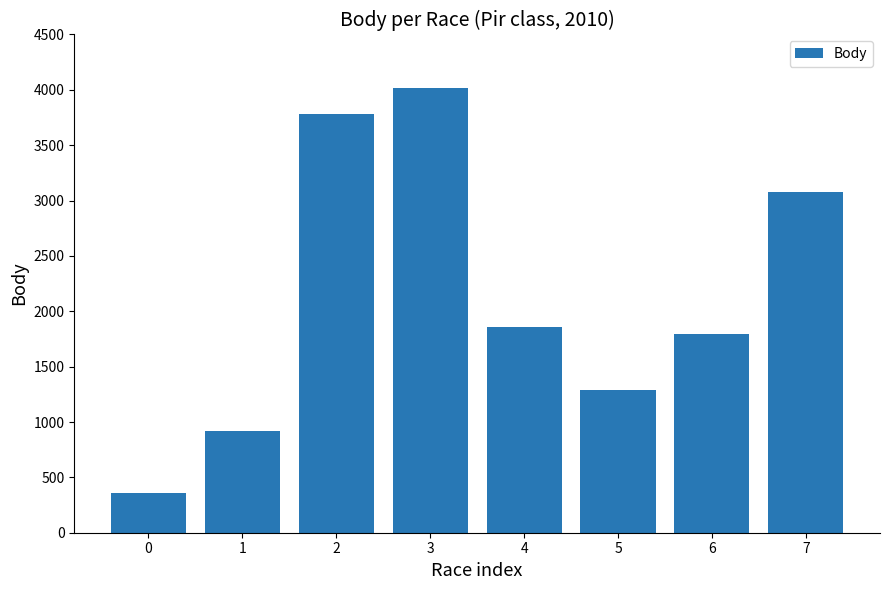

List the labels in order of value, smallest first.

0, 1, 5, 6, 4, 7, 2, 3